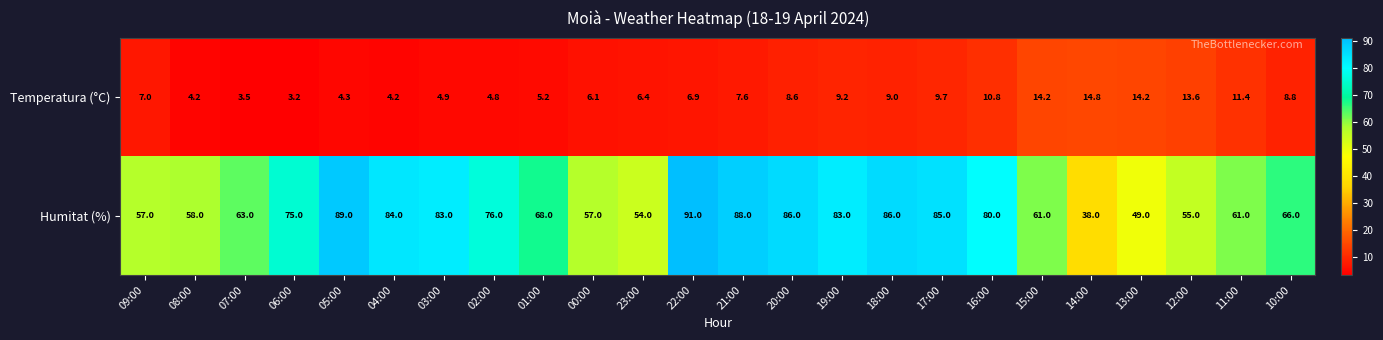

The Humitat (%) series shows 80.0 at 16:00. True or false?

True